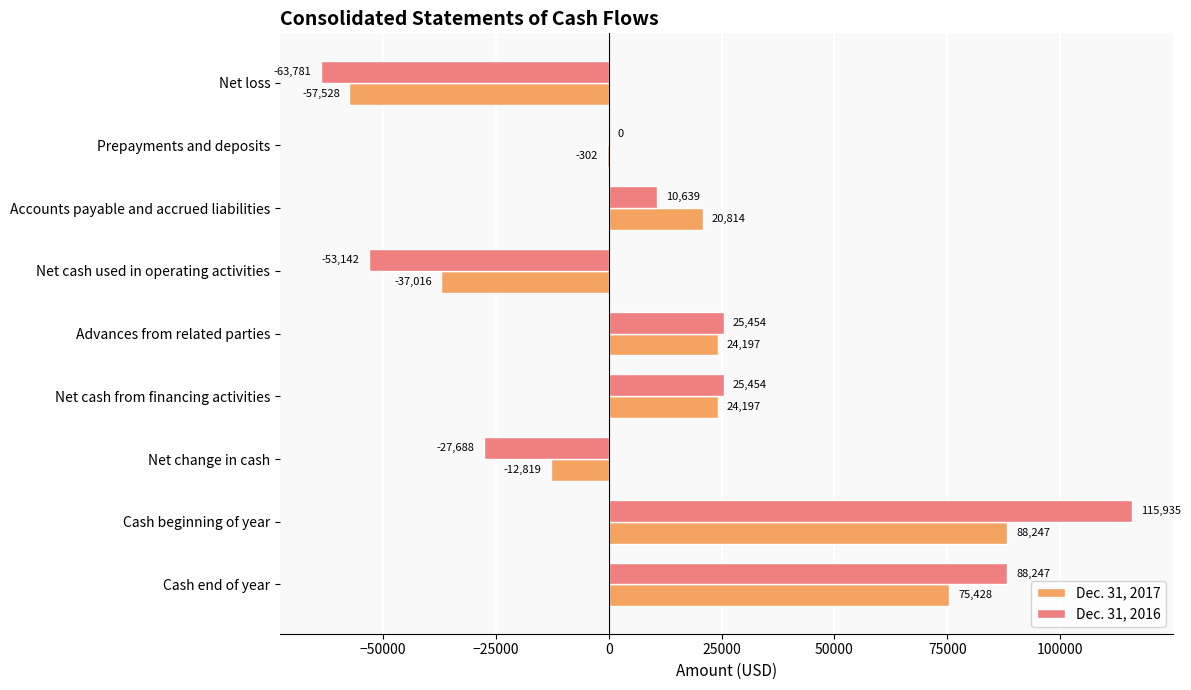

At which category is the sum across all series the highest?

Cash beginning of year